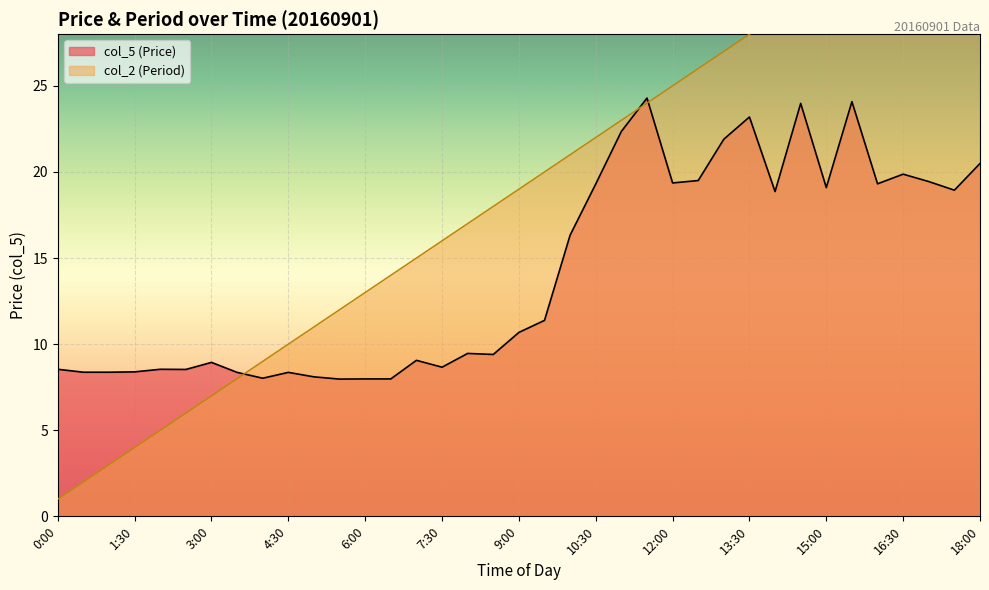

True or false: col_2 (Period) and col_5 (Price) intersect in this chart.

True